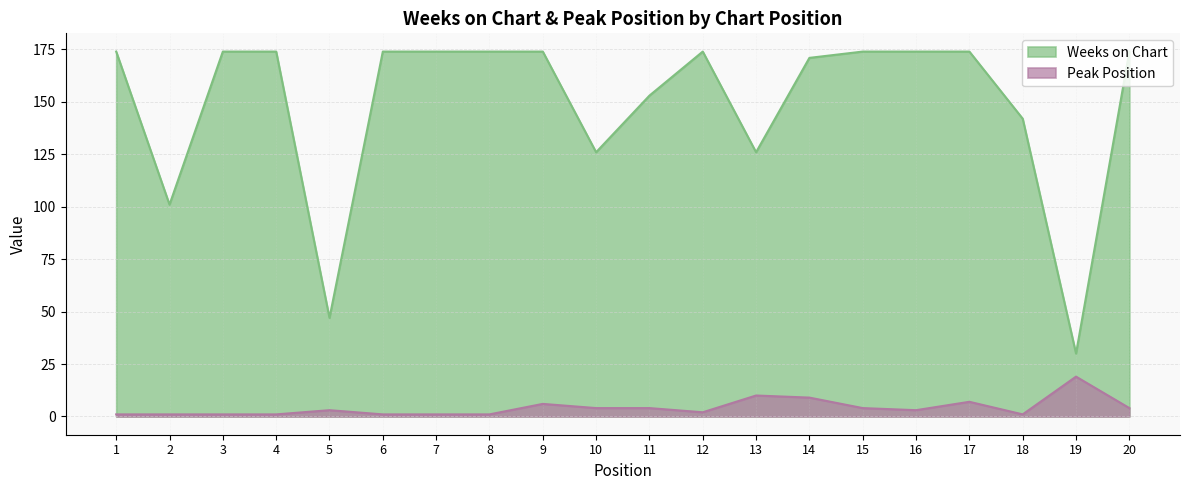

Which series has the largest range (max minus min)?

Weeks on Chart